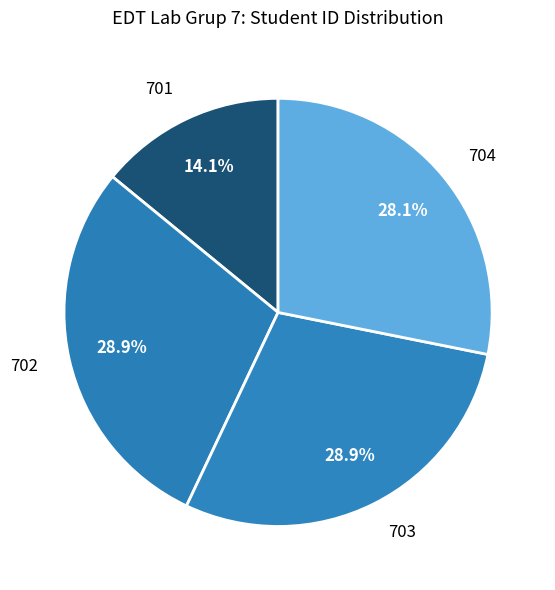

What percentage do 703 and 702 together represent?

57.8%